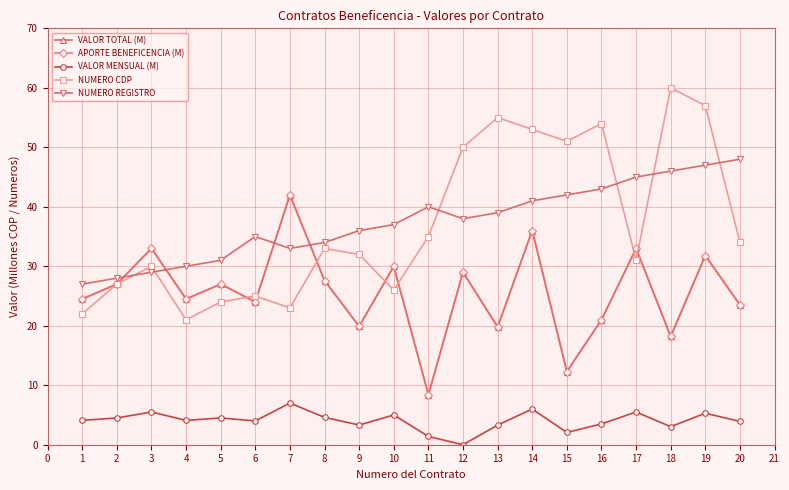

True or false: VALOR MENSUAL (M) and NUMERO REGISTRO intersect in this chart.

False